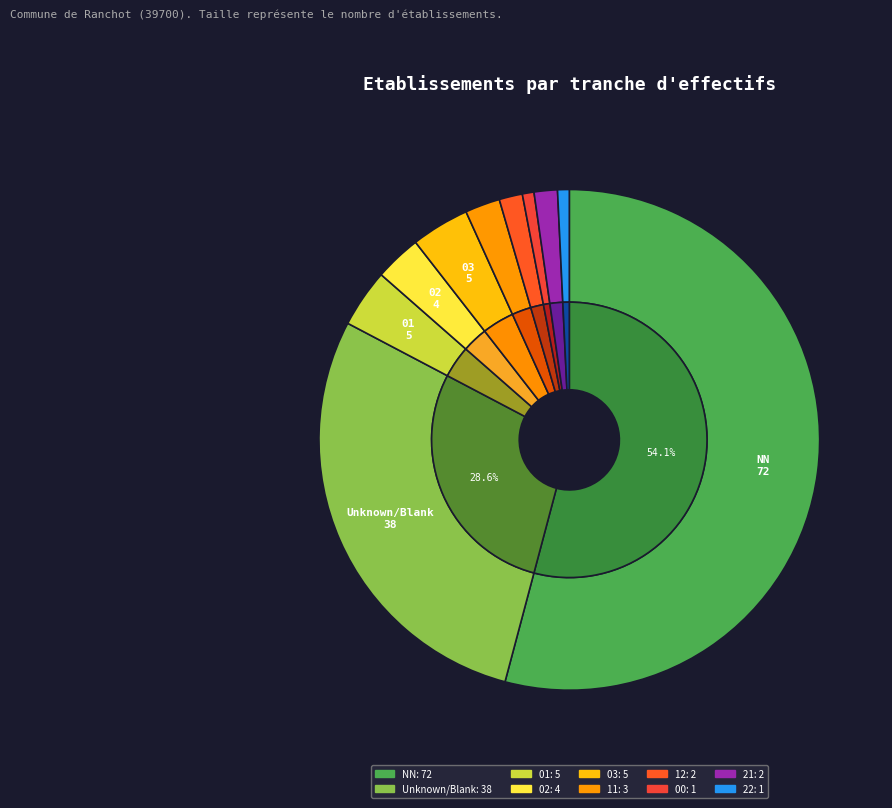

What is the change in value from 02 to 12?

-2